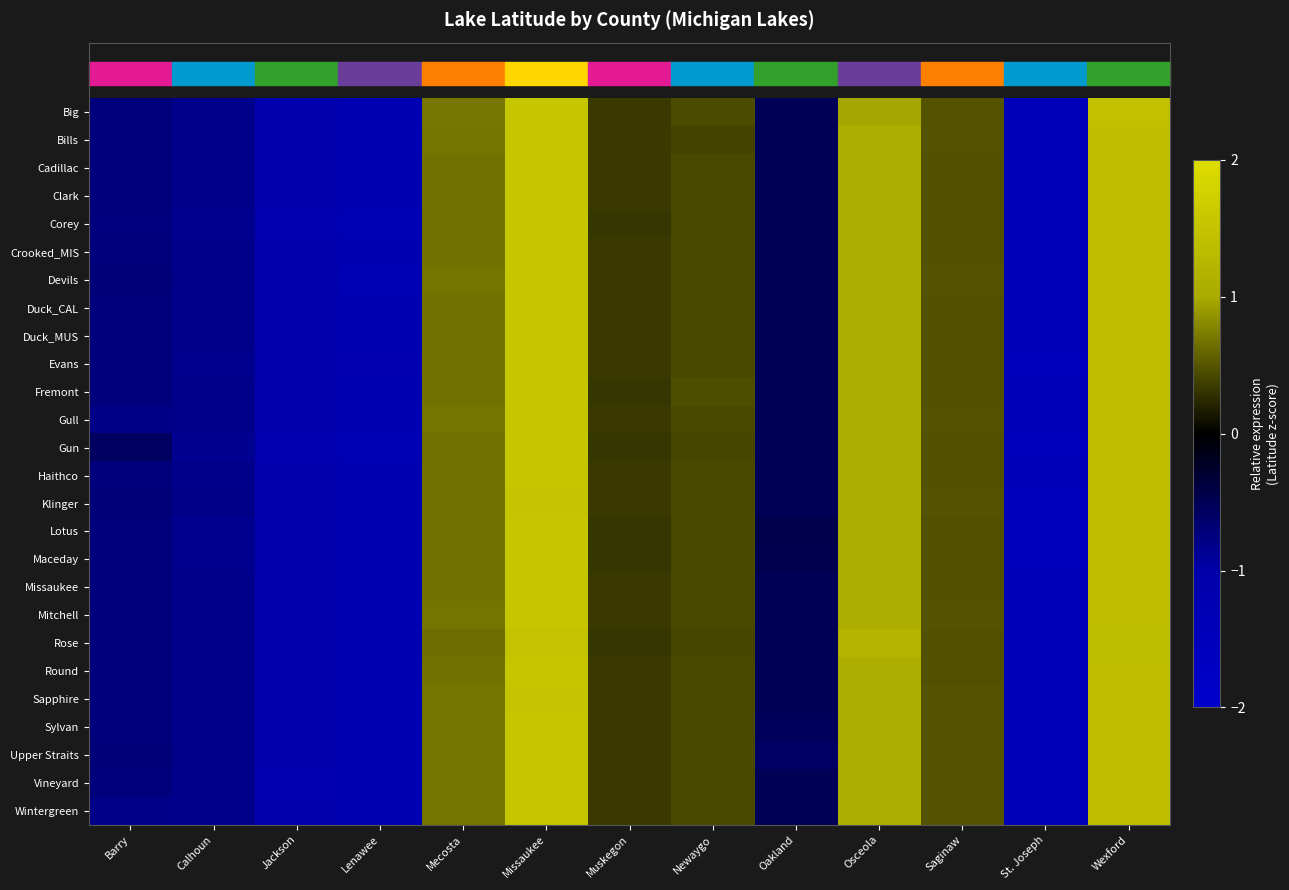

List the series in order of their peak value, lowest first.

Rose, Sapphire, Klinger, Fremont, Devils, Lotus, Cadillac, Vineyard, Maceday, Wintergreen, Gull, Gun, Duck_CAL, Duck_MUS, Haithco, Round, Sylvan, Upper Straits, Clark, Mitchell, Evans, Bills, Corey, Missaukee, Crooked_MIS, Big